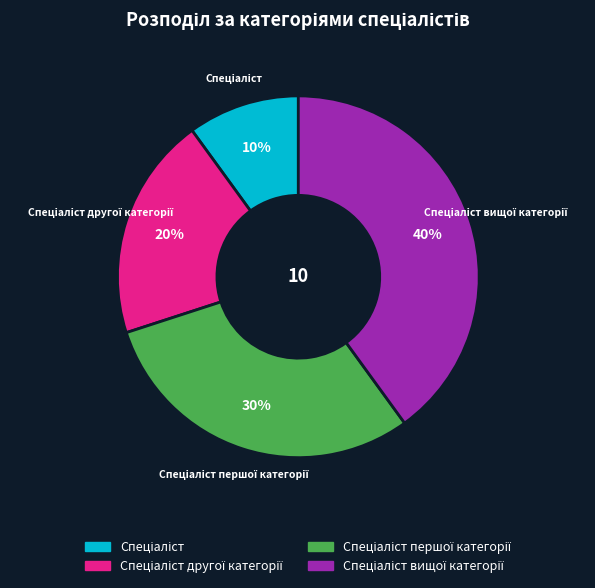

Does any single category account for the majority?

No